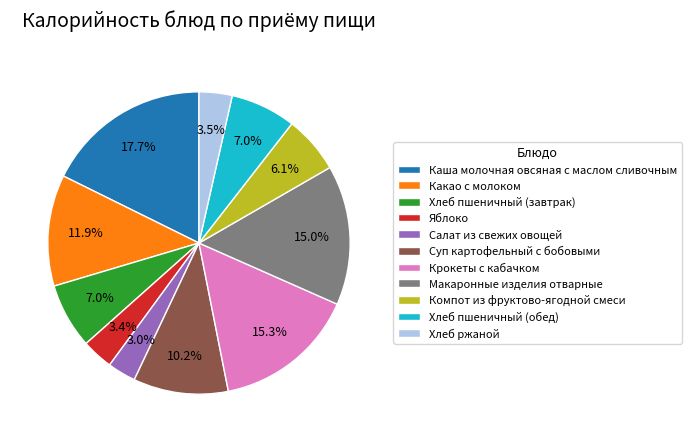

Is it true that Каша молочная овсяная с маслом сливочным is 18% of the pie?

True